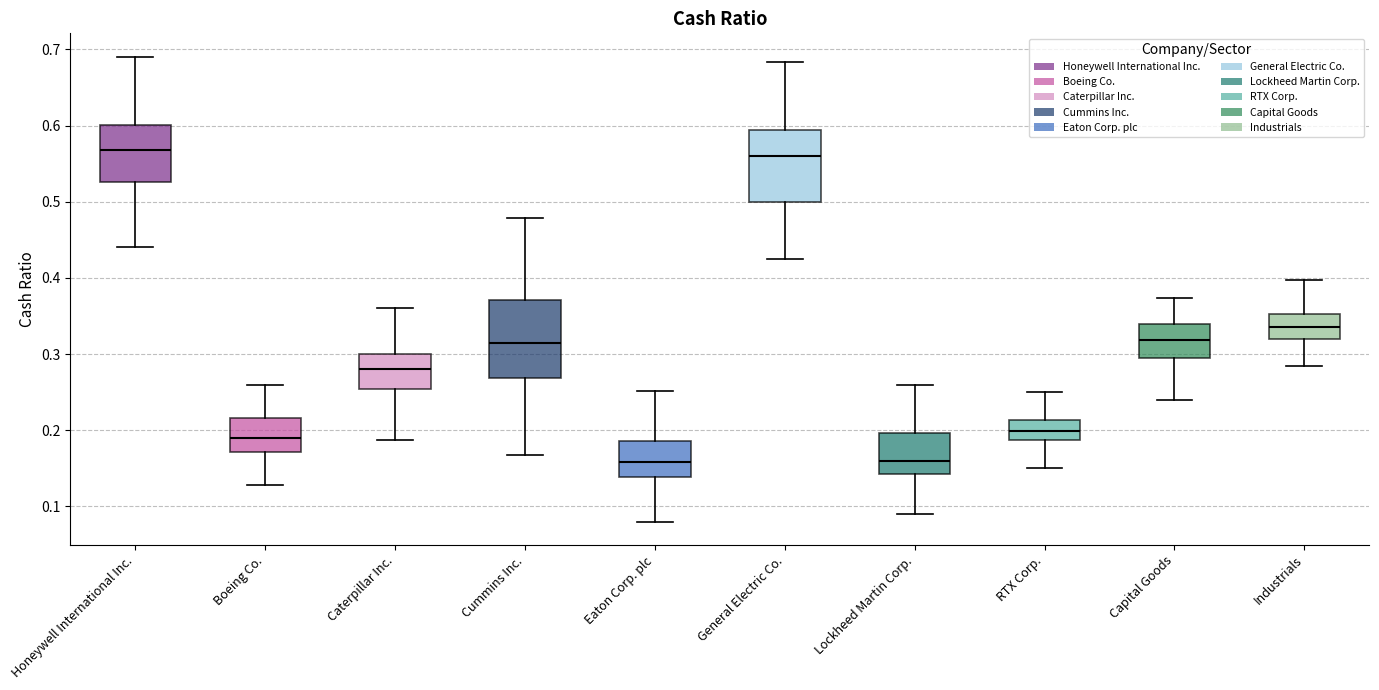

Reading left to right, transcribe this box plot: for each box, give where its median line is, the range the box spans, and where its two whiskers end, as read against the y-axis. The values are not printed on the chart, so give them approximately, as read against the axis.

Honeywell International Inc.: median 0.57, box 0.53 to 0.60, whiskers 0.44 to 0.69
Boeing Co.: median 0.19, box 0.17 to 0.22, whiskers 0.13 to 0.26
Caterpillar Inc.: median 0.28, box 0.25 to 0.30, whiskers 0.19 to 0.36
Cummins Inc.: median 0.31, box 0.27 to 0.37, whiskers 0.17 to 0.48
Eaton Corp. plc: median 0.16, box 0.14 to 0.19, whiskers 0.08 to 0.25
General Electric Co.: median 0.56, box 0.50 to 0.59, whiskers 0.42 to 0.68
Lockheed Martin Corp.: median 0.16, box 0.14 to 0.20, whiskers 0.09 to 0.26
RTX Corp.: median 0.20, box 0.19 to 0.21, whiskers 0.15 to 0.25
Capital Goods: median 0.32, box 0.29 to 0.34, whiskers 0.24 to 0.37
Industrials: median 0.34, box 0.32 to 0.35, whiskers 0.28 to 0.40